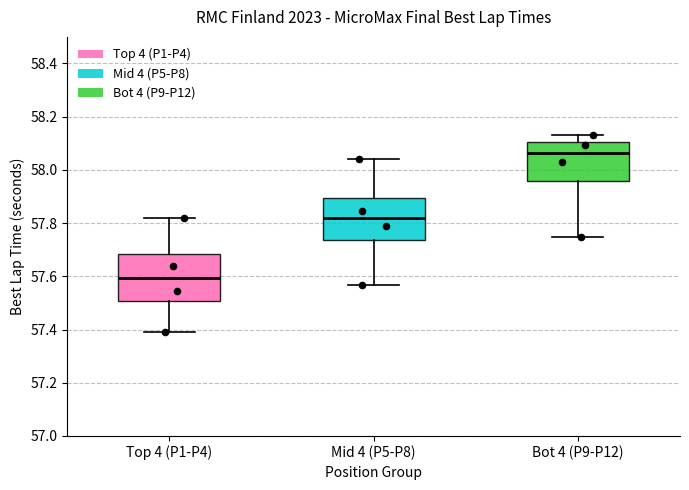

Reading left to right, transcribe this box plot: for each box, give where its median line is, the range the box spans, and where its two whiskers end, as read against the y-axis. The values are not printed on the chart, so give them approximately, as read against the axis.

Top 4 (P1-P4): median 57.60, box 57.50 to 57.68, whiskers 57.40 to 57.82
Mid 4 (P5-P8): median 57.82, box 57.74 to 57.90, whiskers 57.56 to 58.04
Bot 4 (P9-P12): median 58.06, box 57.96 to 58.10, whiskers 57.74 to 58.14